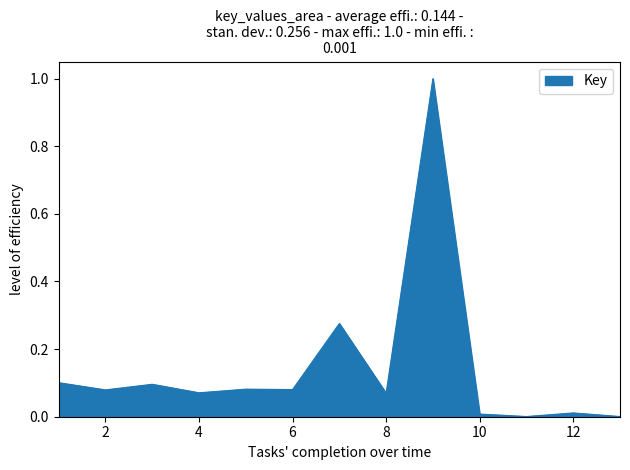

Does the chart display data point markers on the line(s)?

No